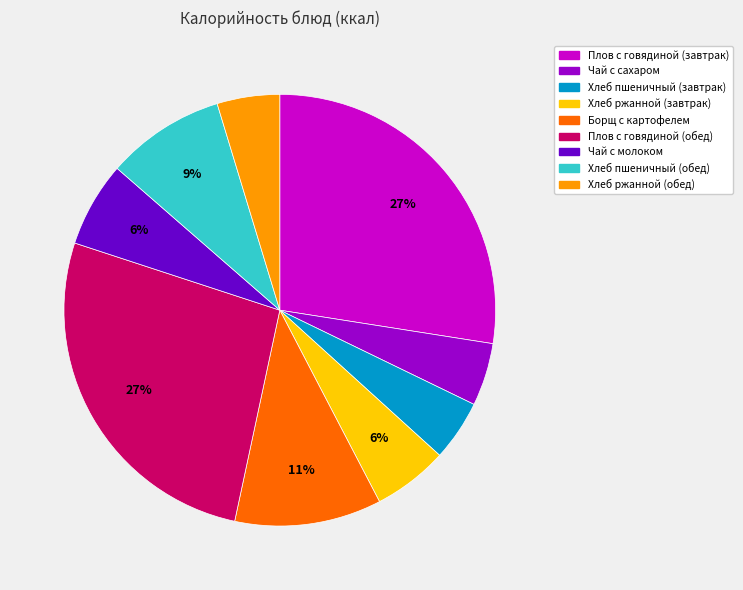

To the nearest percent, what percentage of the pie is Хлеб ржанной (обед)?

5%